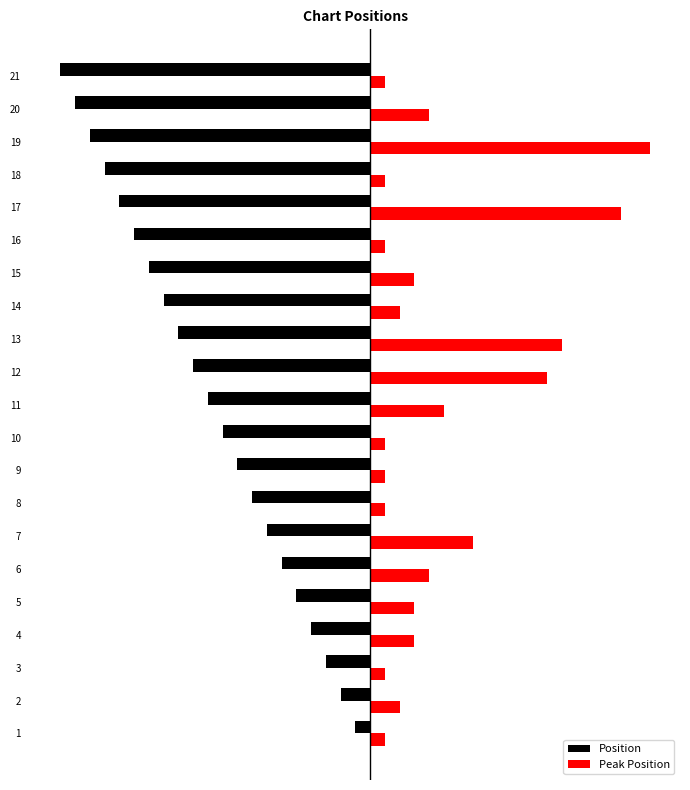

Rank the series by their maximum value, from highest to lowest.

Peak Position, Position